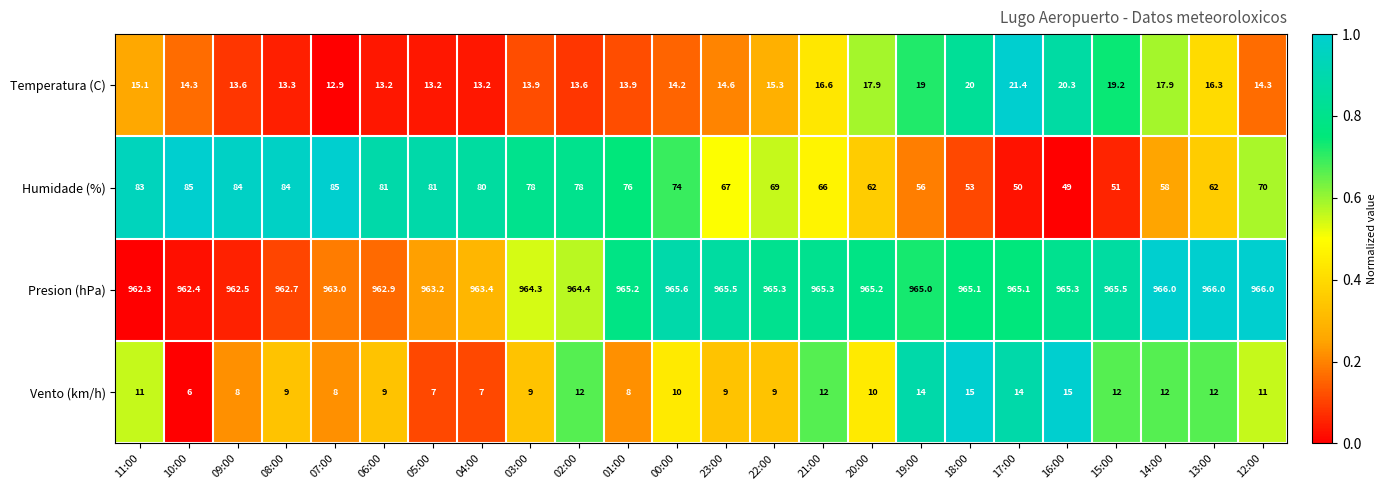

What is the sum of all Presion (hPa) values?

23147.2